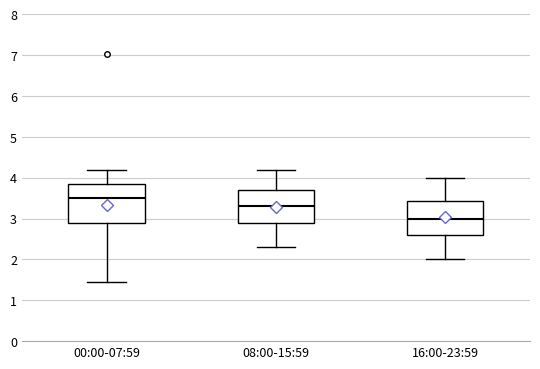

Which box is the tallest, from its lower edge to its upper edge?

00:00-07:59